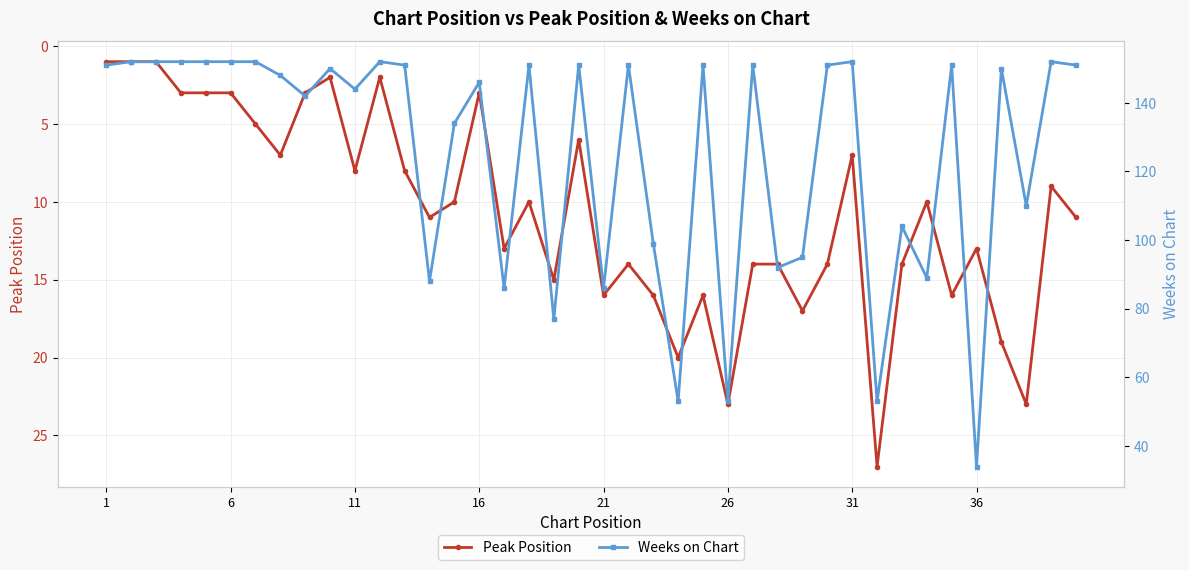

What is the lowest value of the Weeks on Chart series?

34